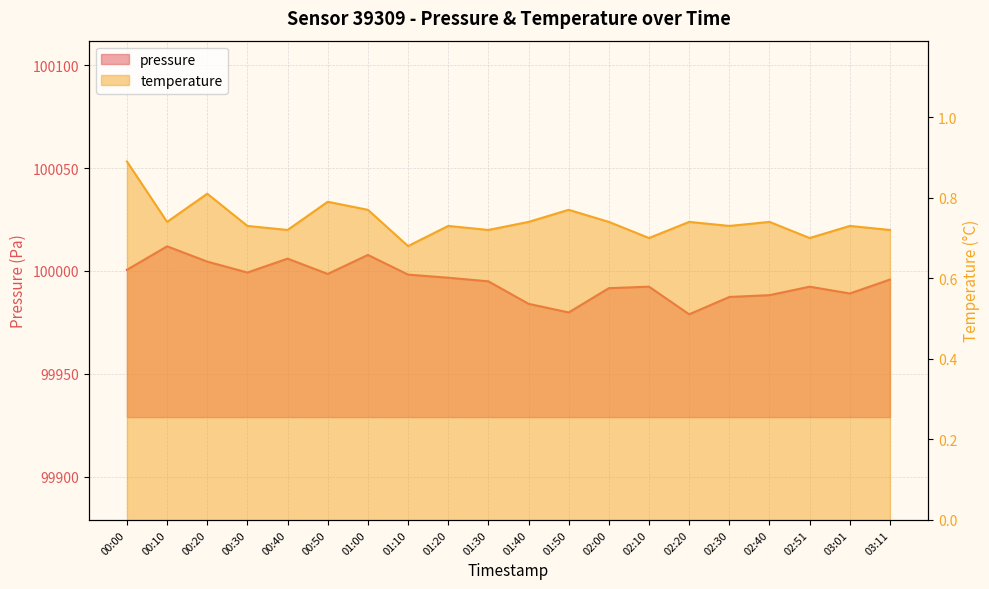

Count the number of data series in this chart.

2